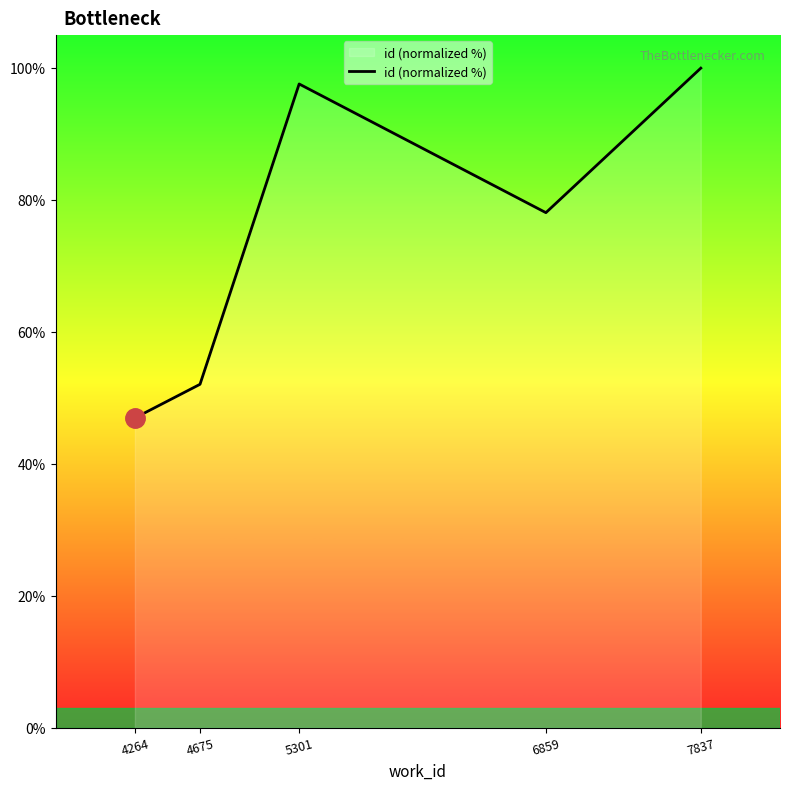

What is the smallest value displayed?

47.0